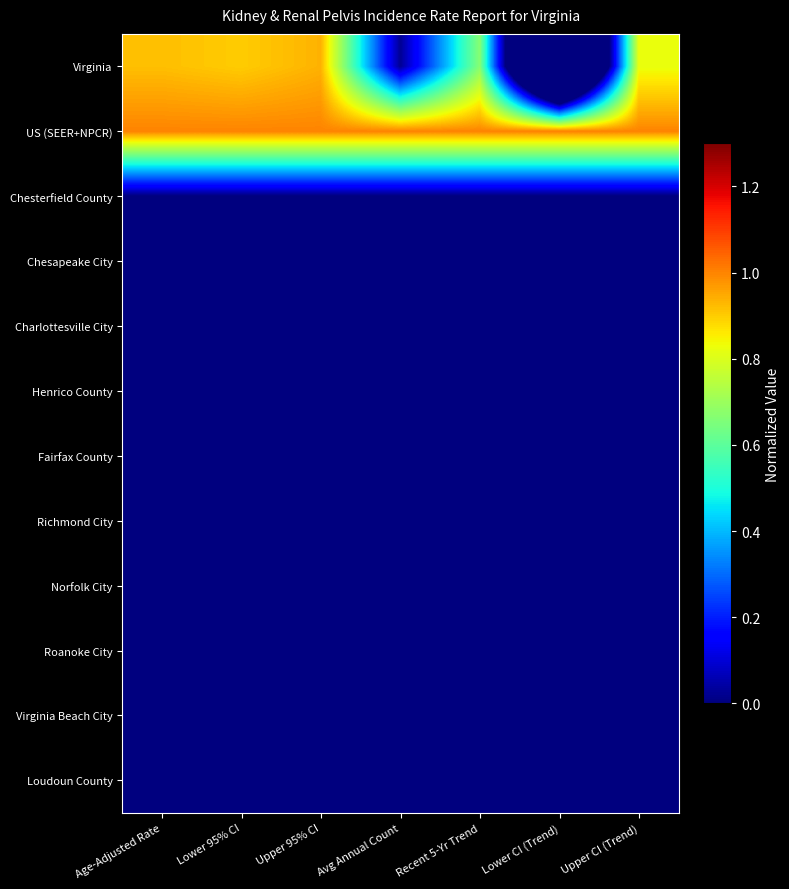

Reading left to right, transcribe all the data shown in this chart.

Virginia: Age-Adjusted Rate=0.9	Lower 95% CI=0.9	Upper 95% CI=0.9	Avg Annual Count=0.0	Recent 5-Yr Trend=0.7	Lower CI (Trend)=-1.4	Upper CI (Trend)=0.8
US (SEER+NPCR): Age-Adjusted Rate=1.0	Lower 95% CI=1.0	Upper 95% CI=1.0	Avg Annual Count=1.0	Recent 5-Yr Trend=1.0	Lower CI (Trend)=1.0	Upper CI (Trend)=1.0
Chesterfield County: Age-Adjusted Rate=0.0	Lower 95% CI=0.0	Upper 95% CI=0.0	Avg Annual Count=0.0	Recent 5-Yr Trend=0.0	Lower CI (Trend)=0.0	Upper CI (Trend)=0.0
Chesapeake City: Age-Adjusted Rate=0.0	Lower 95% CI=0.0	Upper 95% CI=0.0	Avg Annual Count=0.0	Recent 5-Yr Trend=0.0	Lower CI (Trend)=0.0	Upper CI (Trend)=0.0
Charlottesville City: Age-Adjusted Rate=0.0	Lower 95% CI=0.0	Upper 95% CI=0.0	Avg Annual Count=0.0	Recent 5-Yr Trend=0.0	Lower CI (Trend)=0.0	Upper CI (Trend)=0.0
Henrico County: Age-Adjusted Rate=0.0	Lower 95% CI=0.0	Upper 95% CI=0.0	Avg Annual Count=0.0	Recent 5-Yr Trend=0.0	Lower CI (Trend)=0.0	Upper CI (Trend)=0.0
Fairfax County: Age-Adjusted Rate=0.0	Lower 95% CI=0.0	Upper 95% CI=0.0	Avg Annual Count=0.0	Recent 5-Yr Trend=0.0	Lower CI (Trend)=0.0	Upper CI (Trend)=0.0
Richmond City: Age-Adjusted Rate=0.0	Lower 95% CI=0.0	Upper 95% CI=0.0	Avg Annual Count=0.0	Recent 5-Yr Trend=0.0	Lower CI (Trend)=0.0	Upper CI (Trend)=0.0
Norfolk City: Age-Adjusted Rate=0.0	Lower 95% CI=0.0	Upper 95% CI=0.0	Avg Annual Count=0.0	Recent 5-Yr Trend=0.0	Lower CI (Trend)=0.0	Upper CI (Trend)=0.0
Roanoke City: Age-Adjusted Rate=0.0	Lower 95% CI=0.0	Upper 95% CI=0.0	Avg Annual Count=0.0	Recent 5-Yr Trend=0.0	Lower CI (Trend)=0.0	Upper CI (Trend)=0.0
Virginia Beach City: Age-Adjusted Rate=0.0	Lower 95% CI=0.0	Upper 95% CI=0.0	Avg Annual Count=0.0	Recent 5-Yr Trend=0.0	Lower CI (Trend)=0.0	Upper CI (Trend)=0.0
Loudoun County: Age-Adjusted Rate=0.0	Lower 95% CI=0.0	Upper 95% CI=0.0	Avg Annual Count=0.0	Recent 5-Yr Trend=0.0	Lower CI (Trend)=0.0	Upper CI (Trend)=0.0